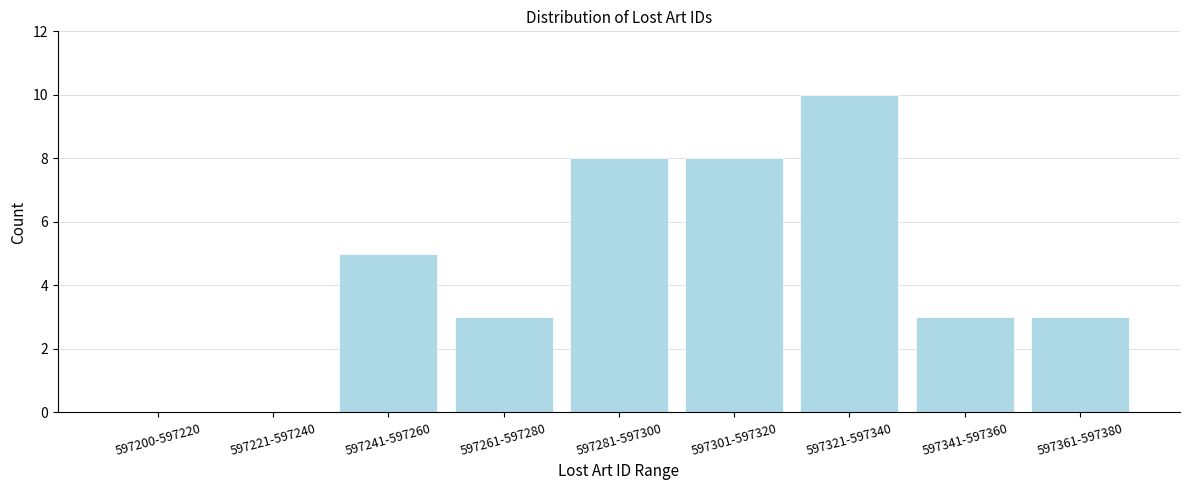

Reading left to right, what are all the values shown in this chart?

597200-597220=0	597221-597240=0	597241-597260=5	597261-597280=3	597281-597300=8	597301-597320=8	597321-597340=10	597341-597360=3	597361-597380=3